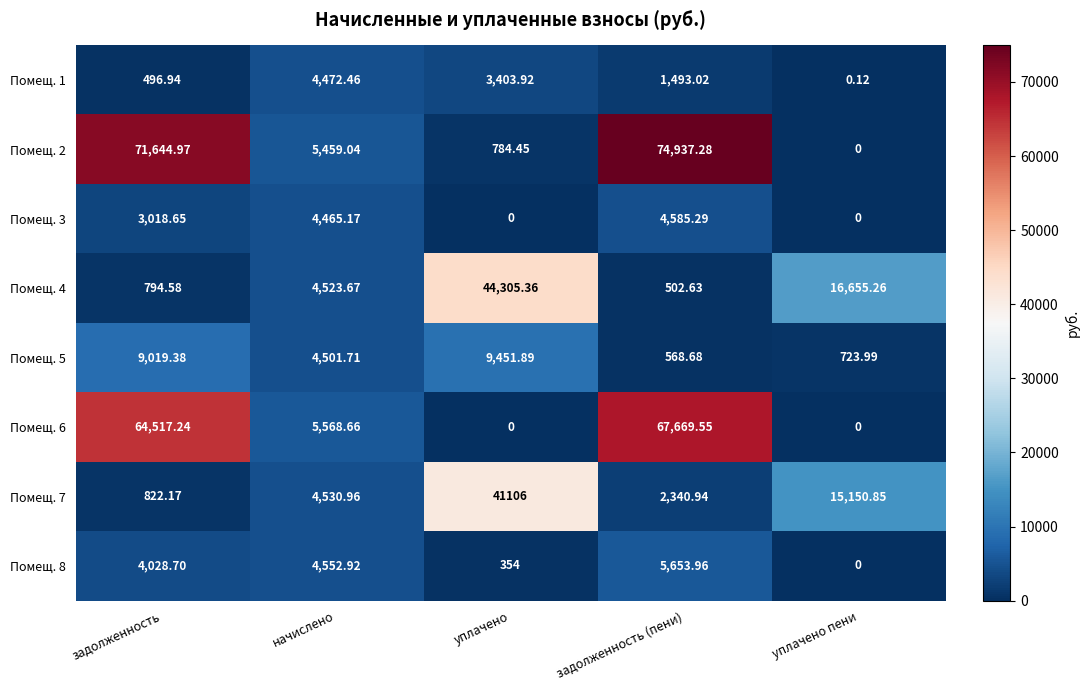

Rank the categories by Помещ. 1 value from lowest to highest.

уплачено пени, задолженность, задолженность (пени), уплачено, начислено